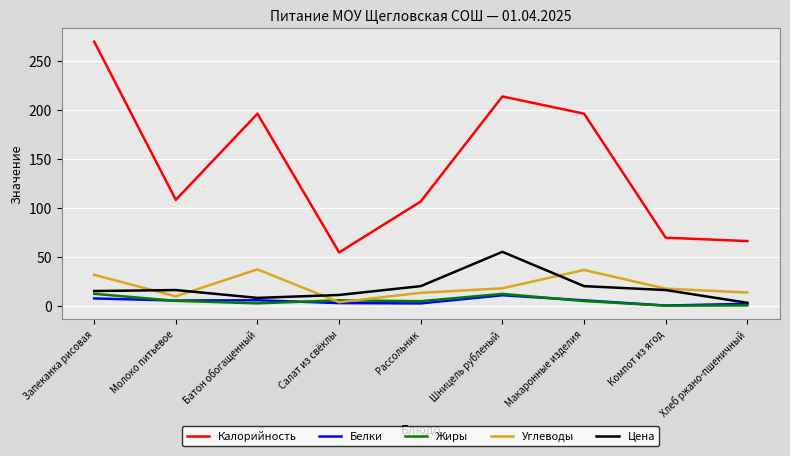

How many interior local valleys does the Углеводы series have?

2